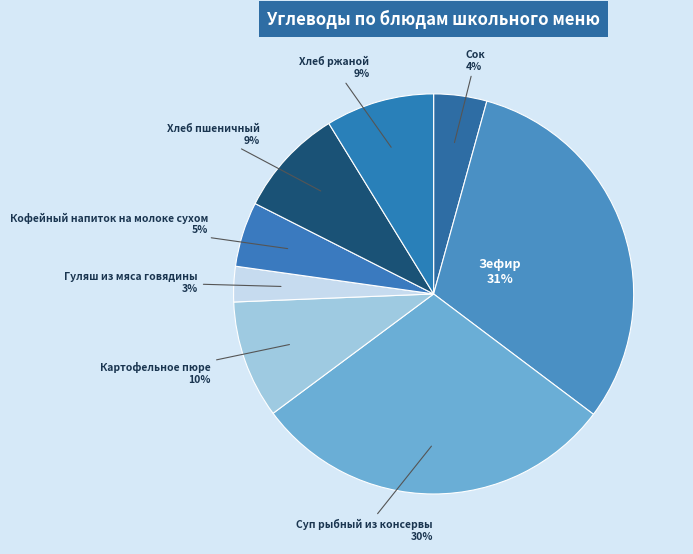

Does any single category account for the majority?

No